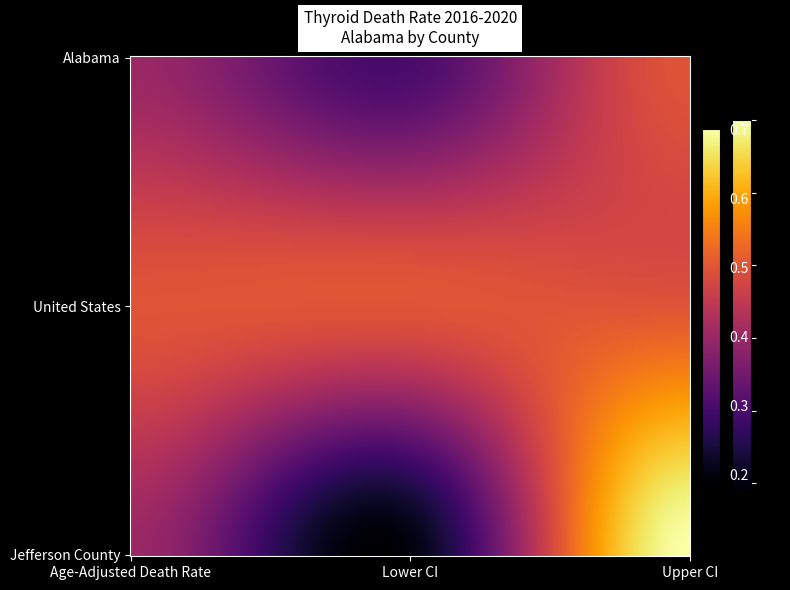

What is the difference between the Alabama values at Age-Adjusted Death Rate and Upper CI?

0.1